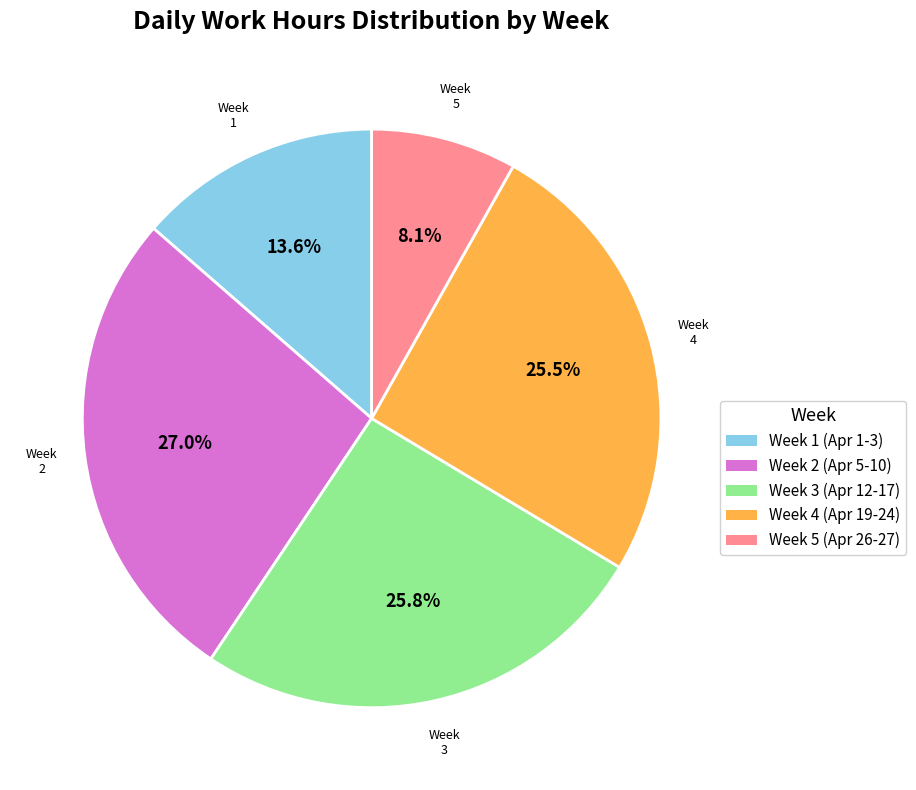

Is there any slice that represents more than half of the pie?

No